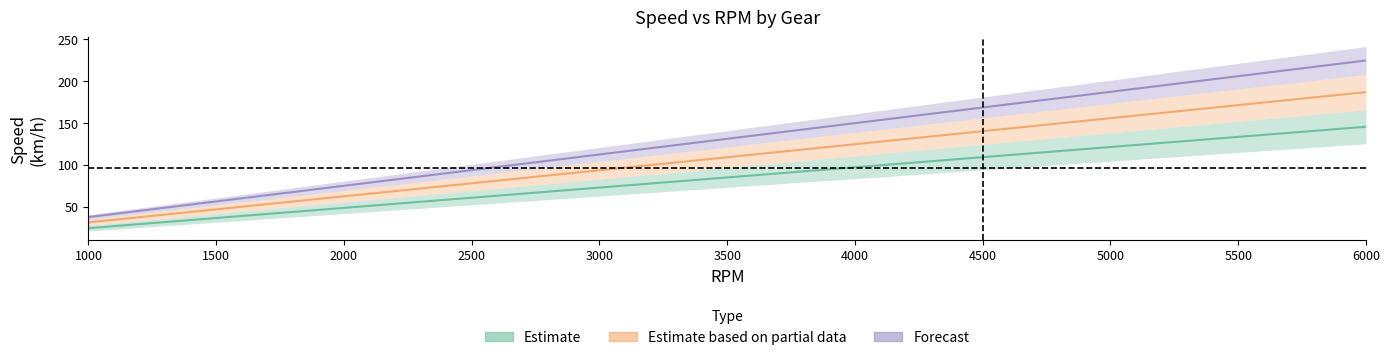

Read the marcha 5 value at 1000.

37.5